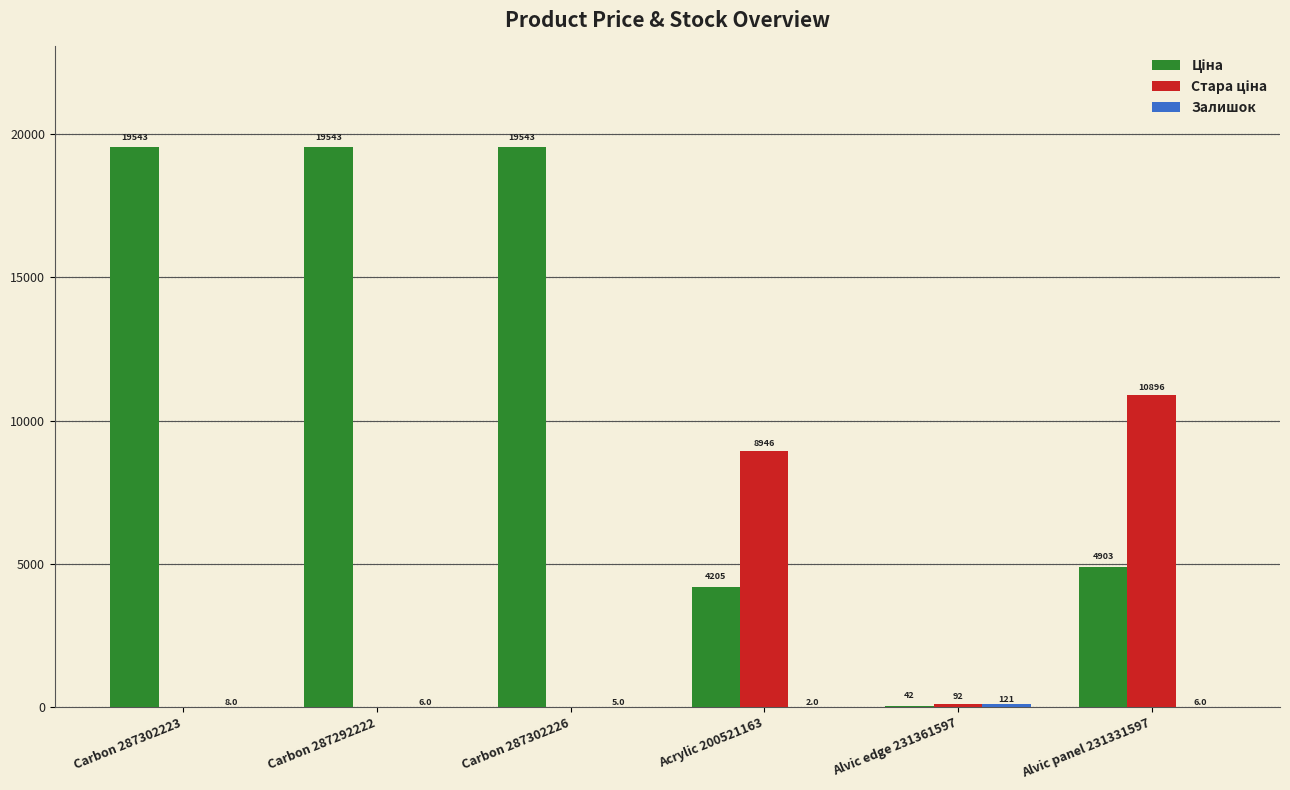

What is the maximum value shown in the chart?

19542.7